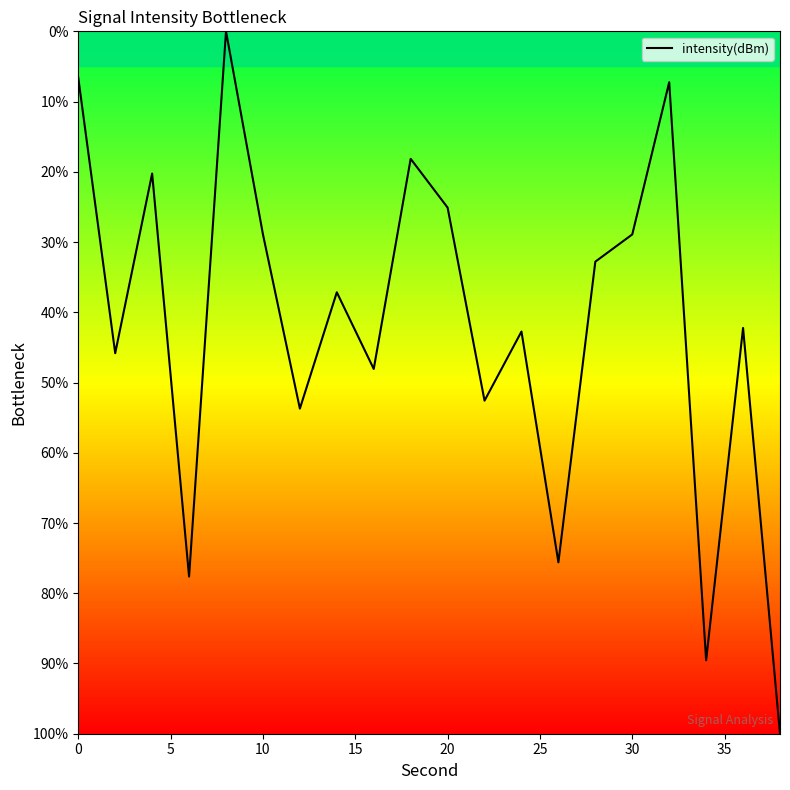

What is the maximum value shown in the chart?

100.0